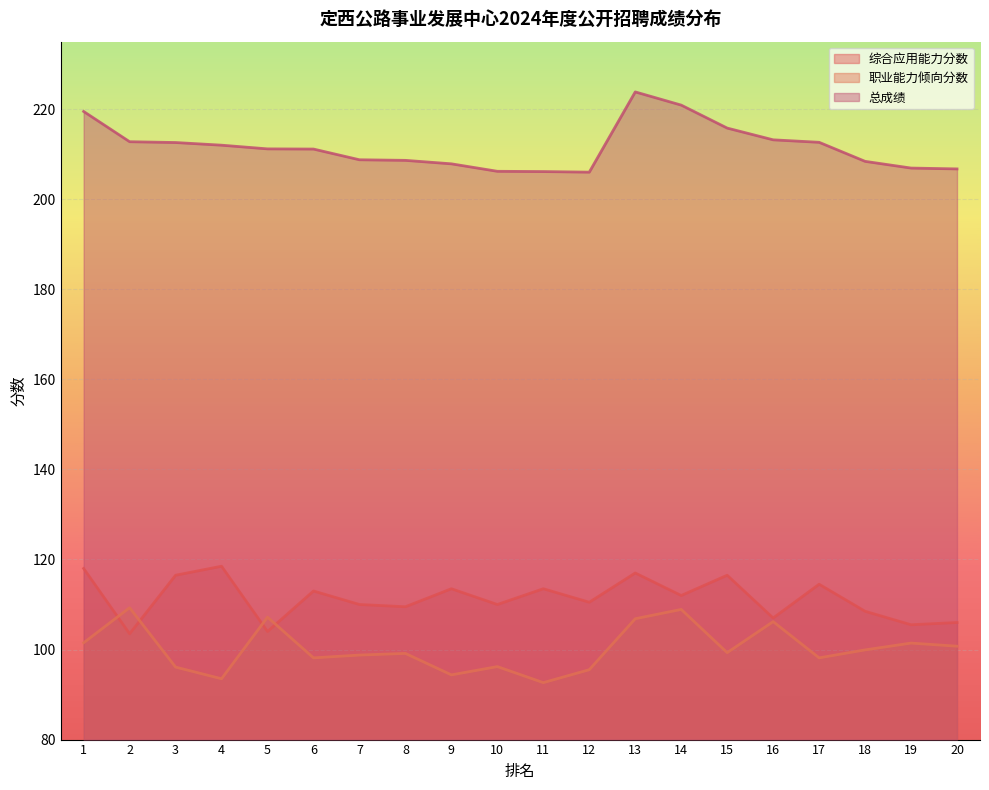

Count the number of data series in this chart.

3